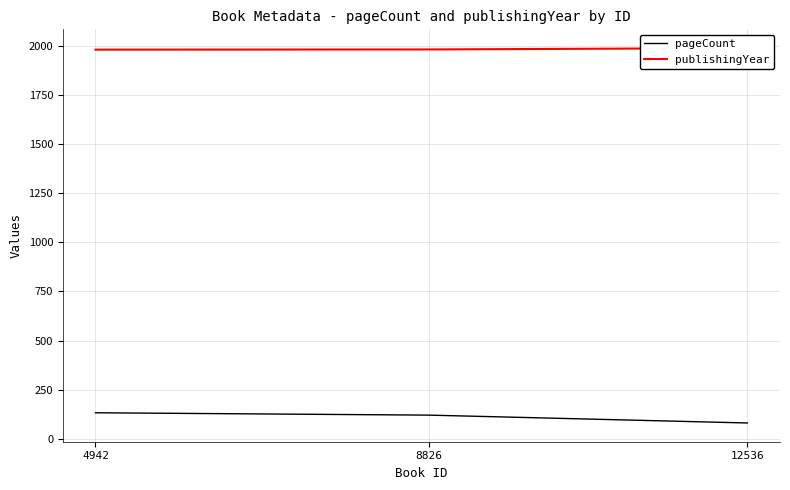

What is the spread (max minus min) of values at 12536?

1910